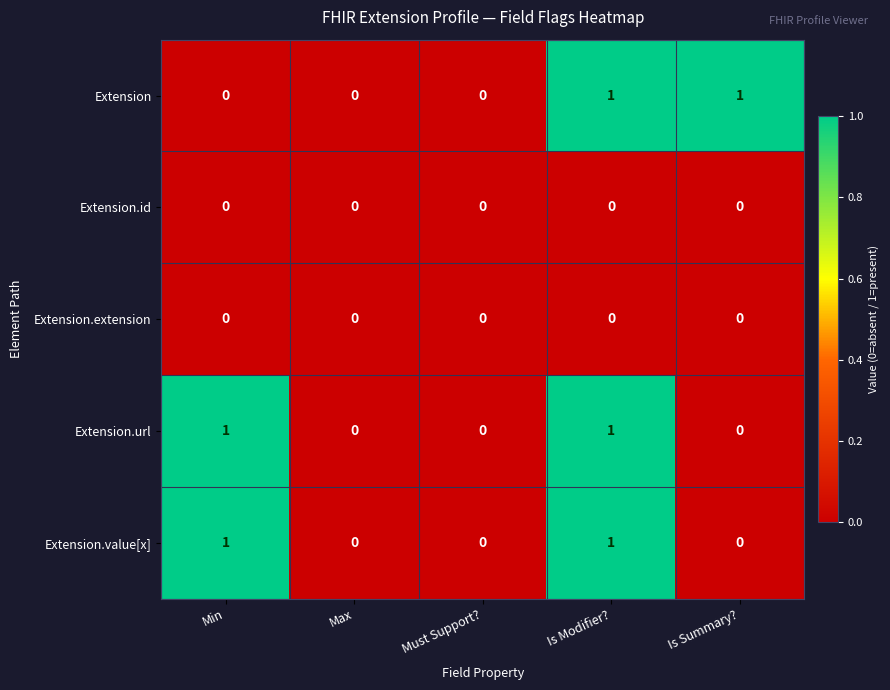

The value of Extension.url at Is Modifier? is 1. True or false?

True